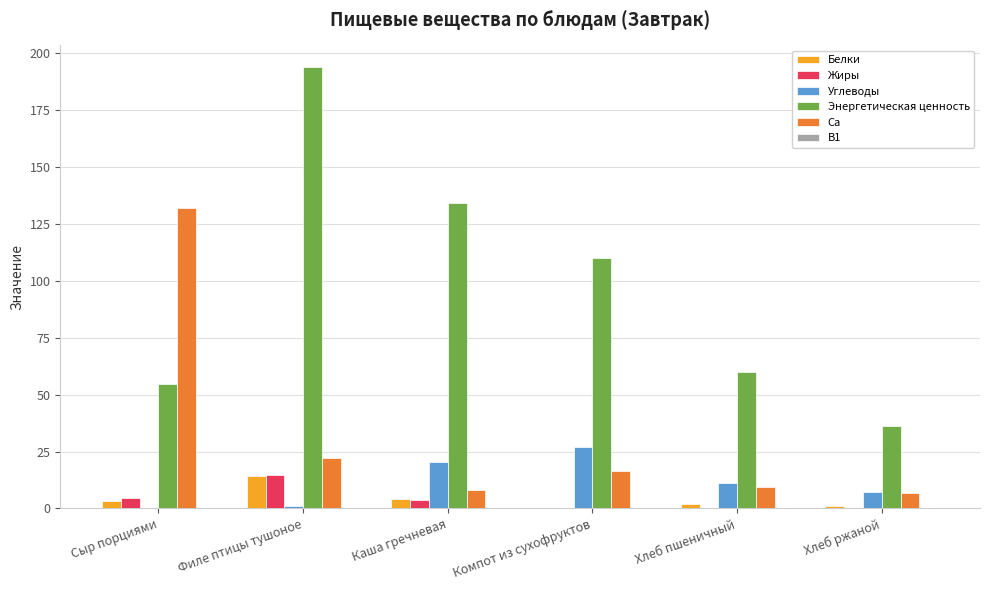

Is it true that Энергетическая ценность equals 161.6 at Компот из сухофруктов?

False